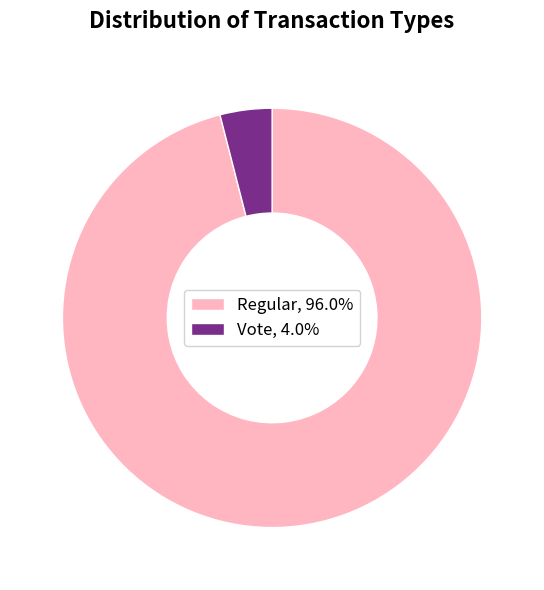

Rank the categories by value from highest to lowest.

Regular, Vote